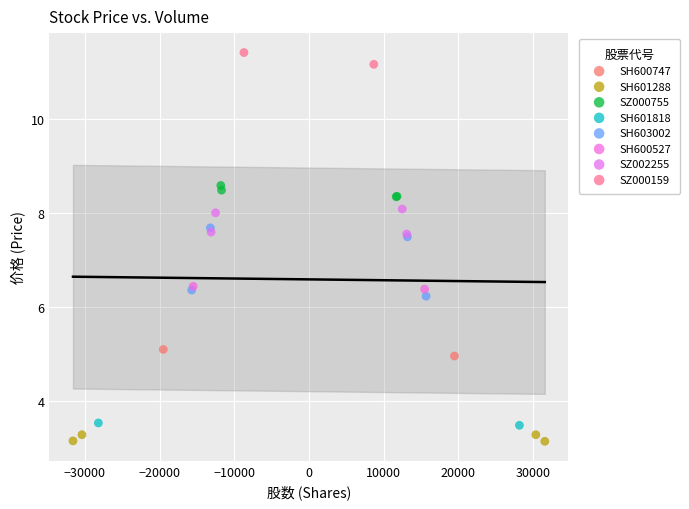

What are all the series names shown in the legend?

SH600747, SH601288, SZ000755, SH601818, SH603002, SH600527, SZ002255, SZ000159